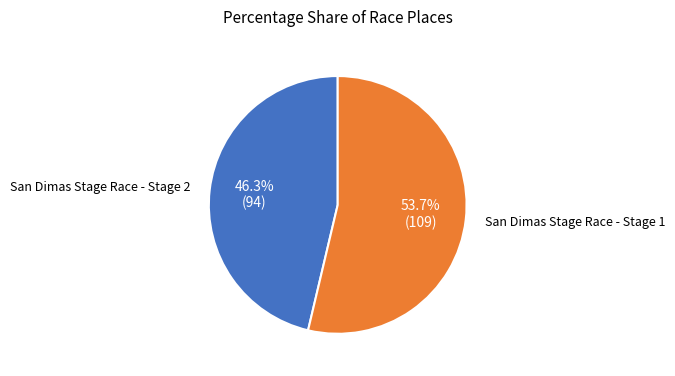

Which category accounts for the majority?

San Dimas Stage Race - Stage 1